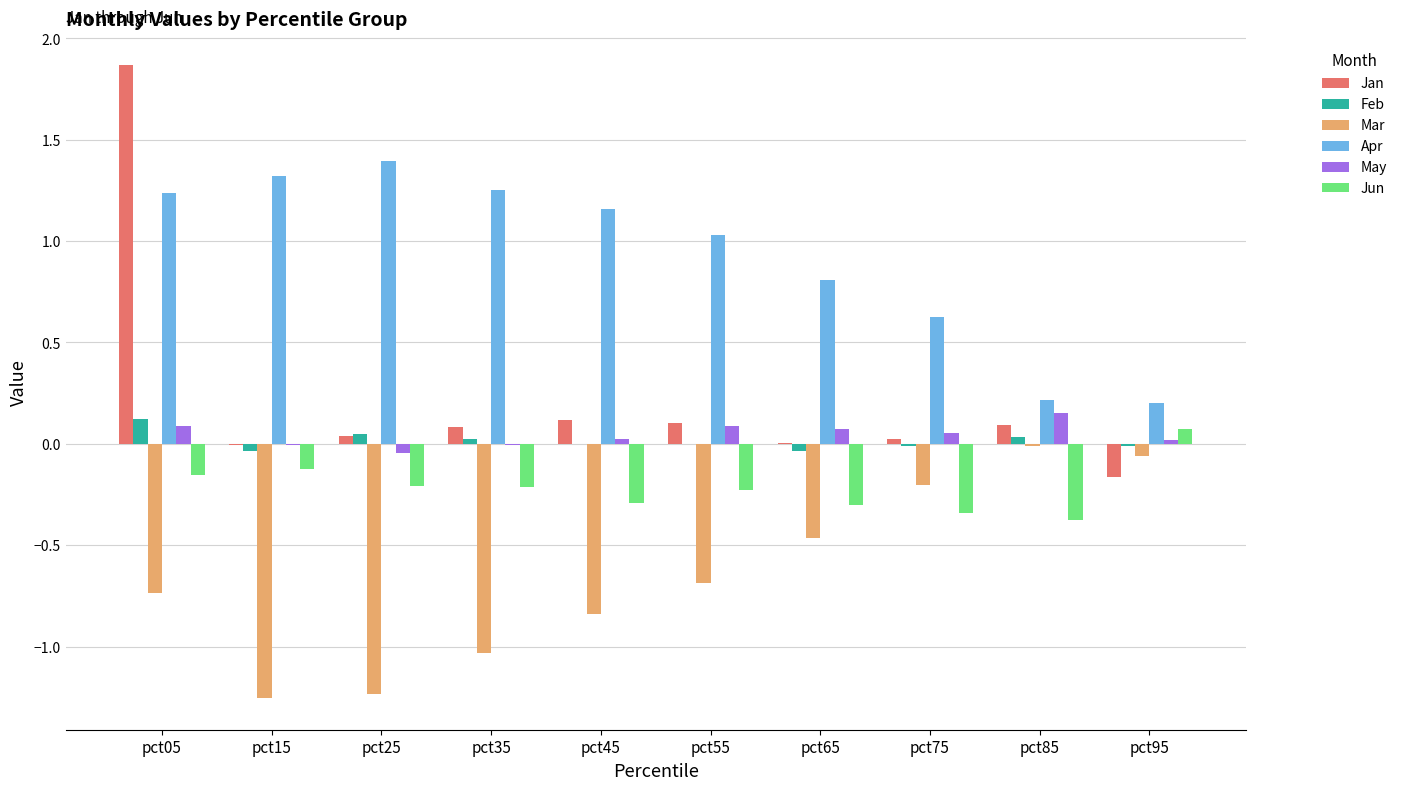

Which series has the largest range (max minus min)?

Jan